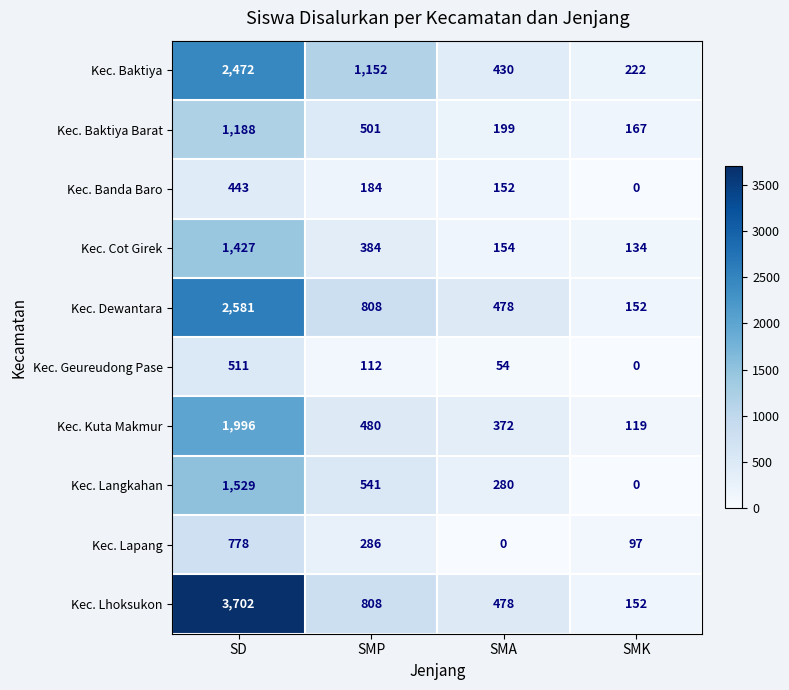

What is the maximum value shown in the chart?

3702